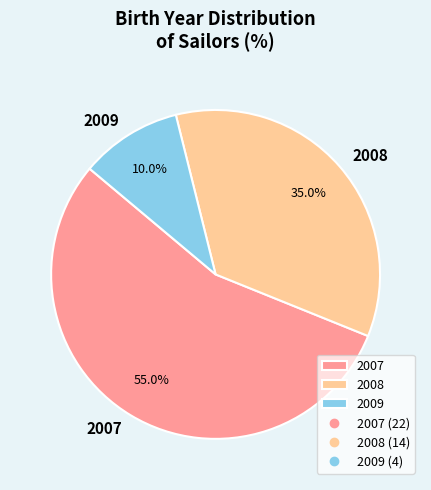

Which category has the biggest portion of the pie?

2007